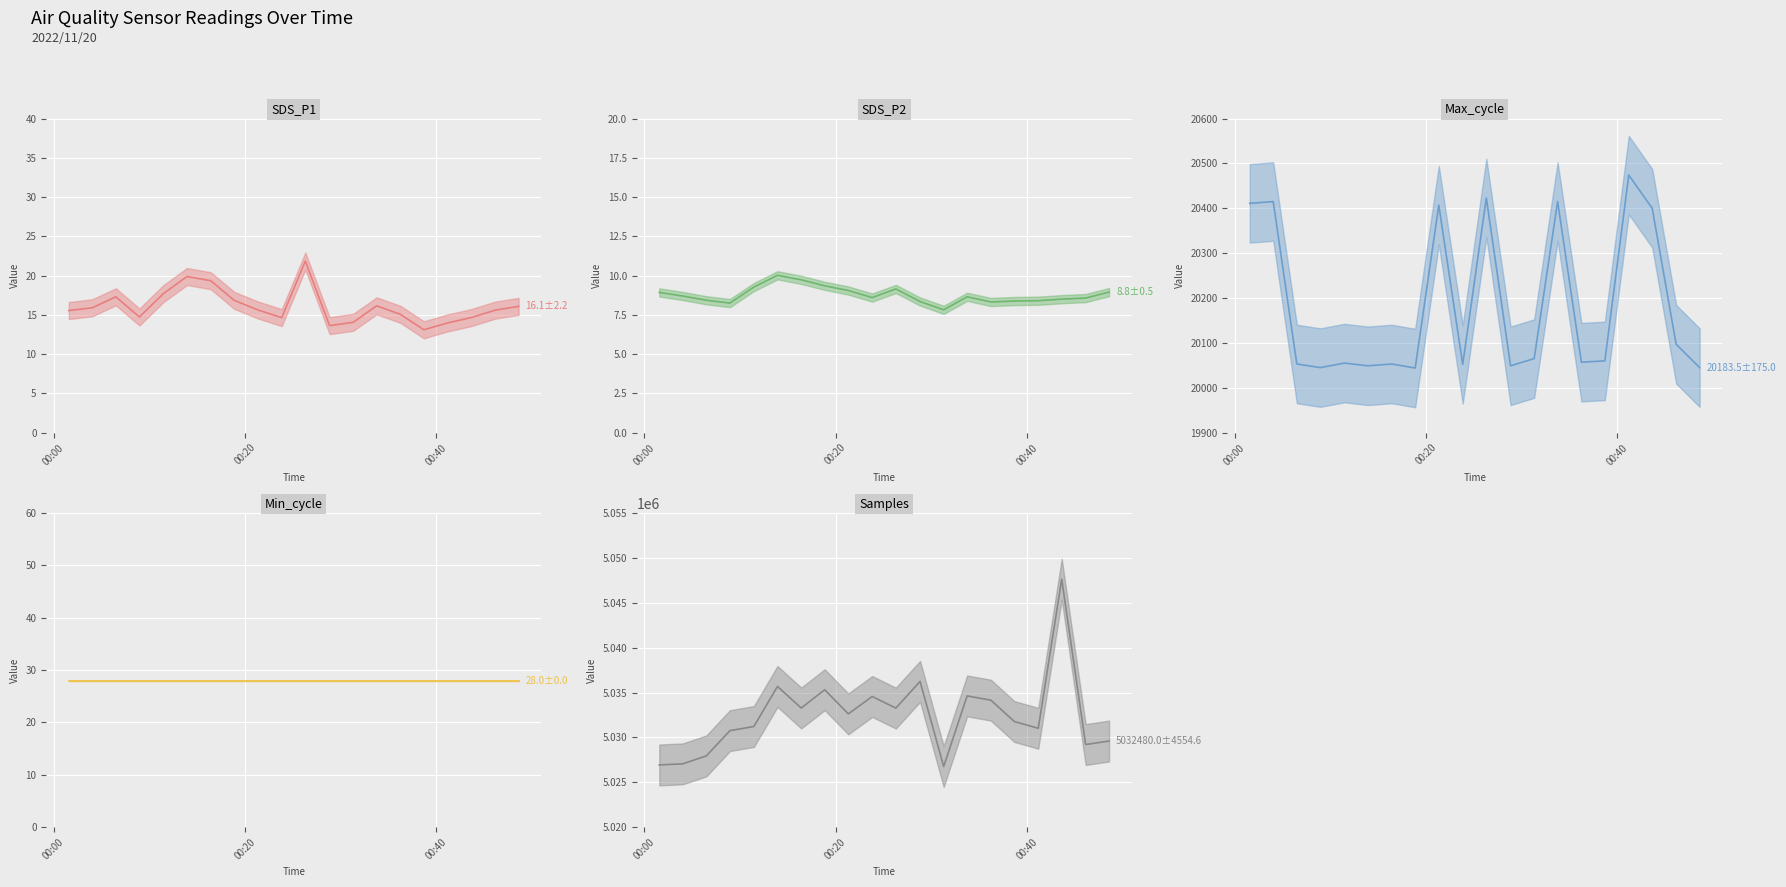

True or false: Min_cycle mean has more than 0 points higher than both neighbors.

False